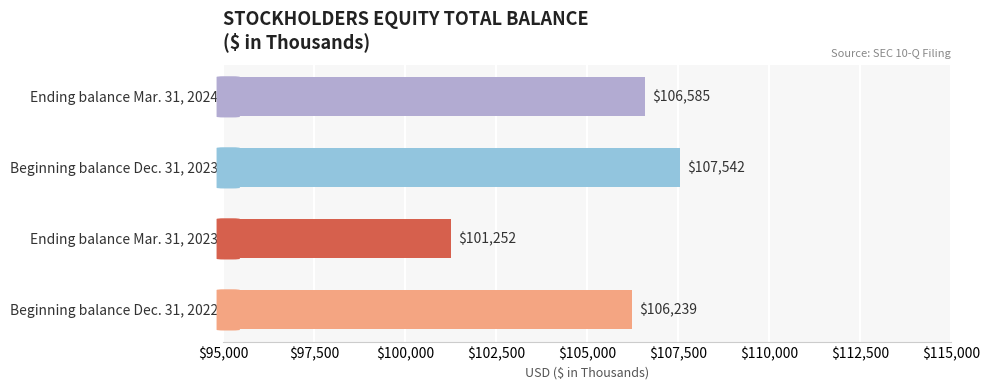

What is the approximate value at Ending balance Mar. 31, 2024?

106585